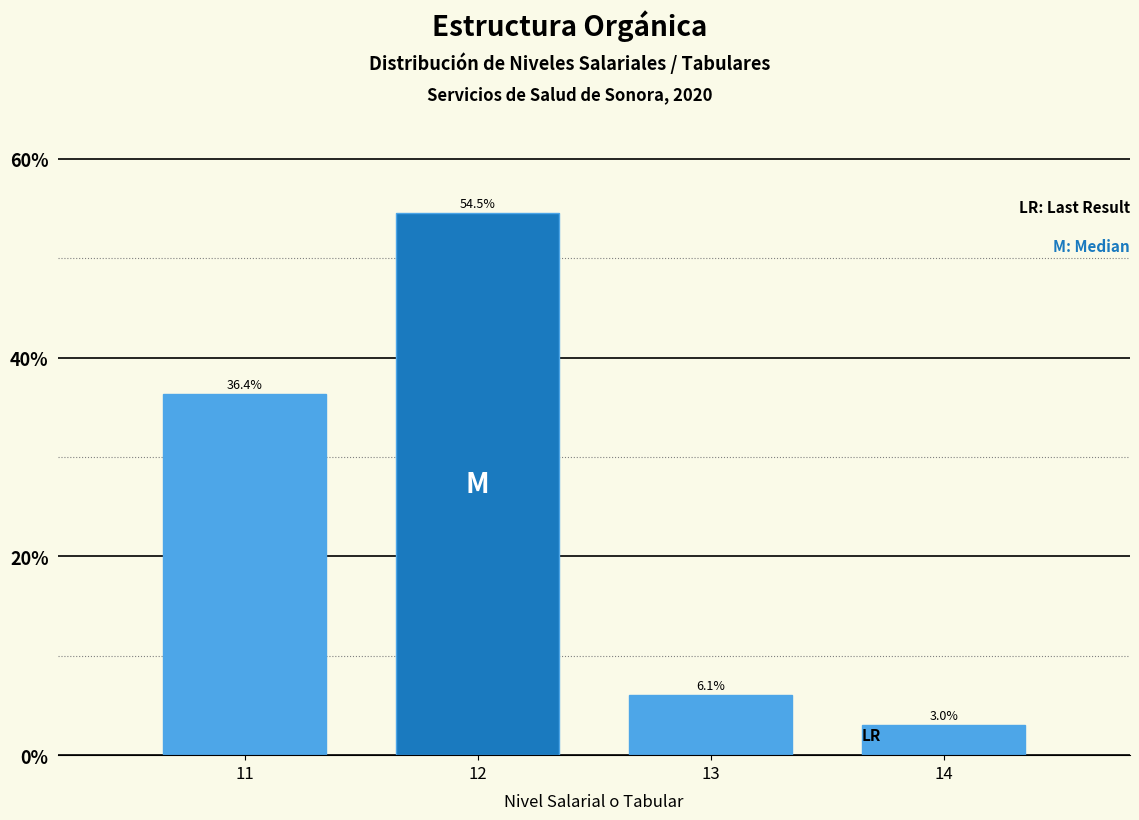

Reading left to right, extract all data points from this chart.

36.4	54.5	6.1	3.0